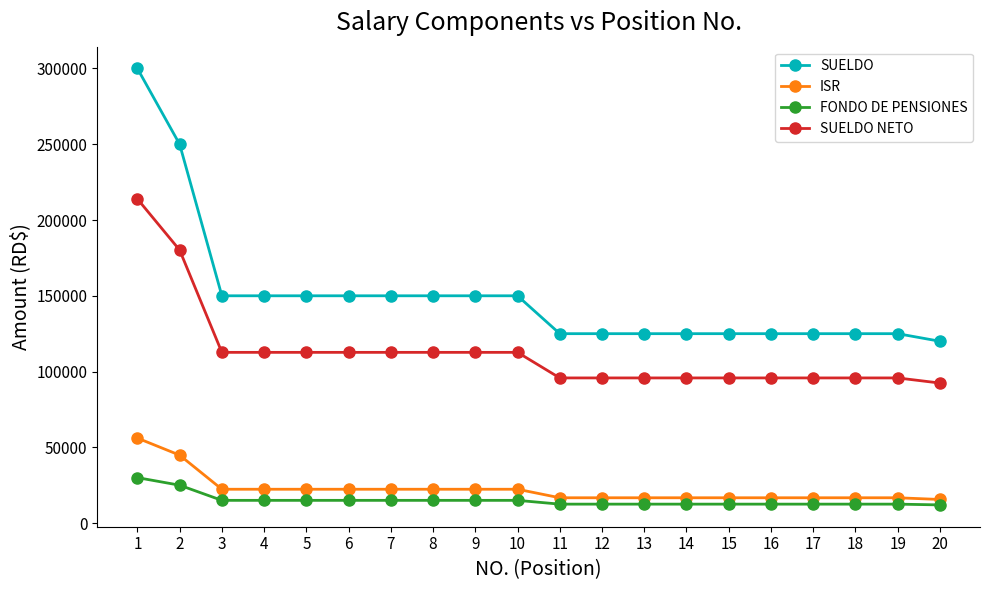

Which category has the highest value across all series?

1